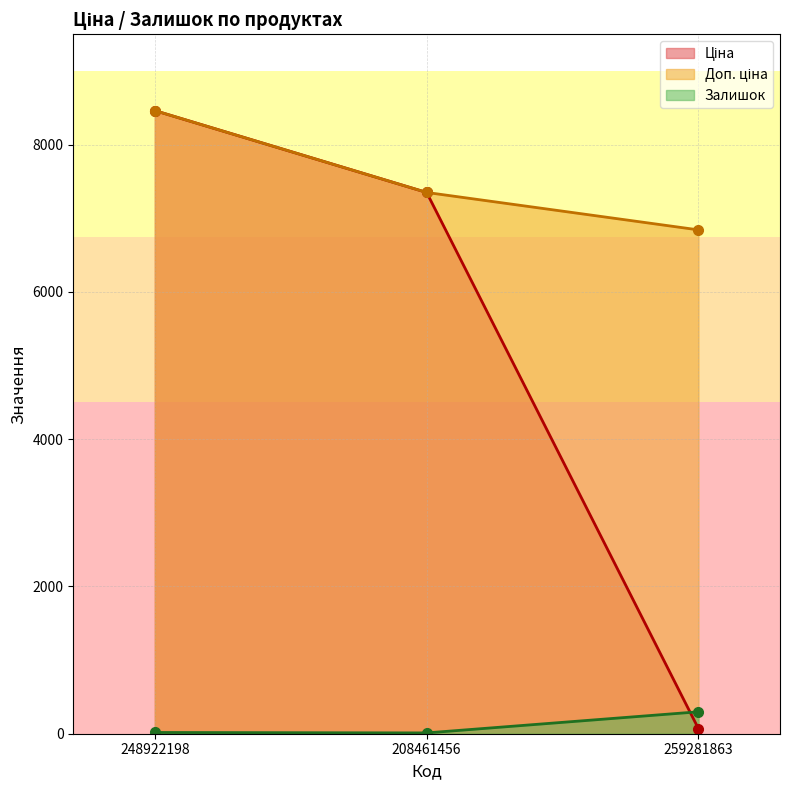

What is the maximum value shown in the chart?

8463.0